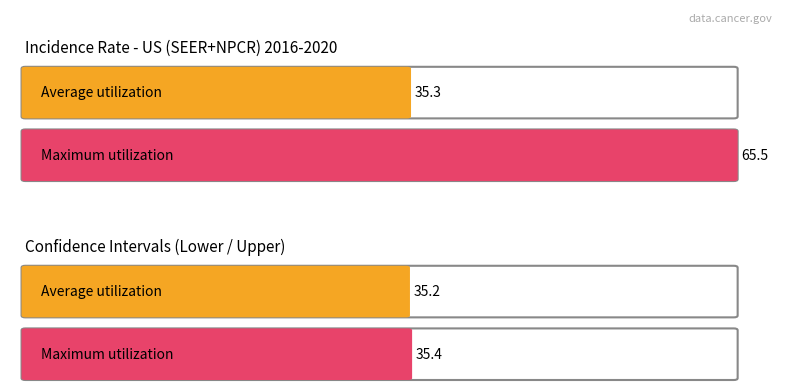

What is the difference between the maximum and second lowest values in the Upper 95% CI series?

30.1